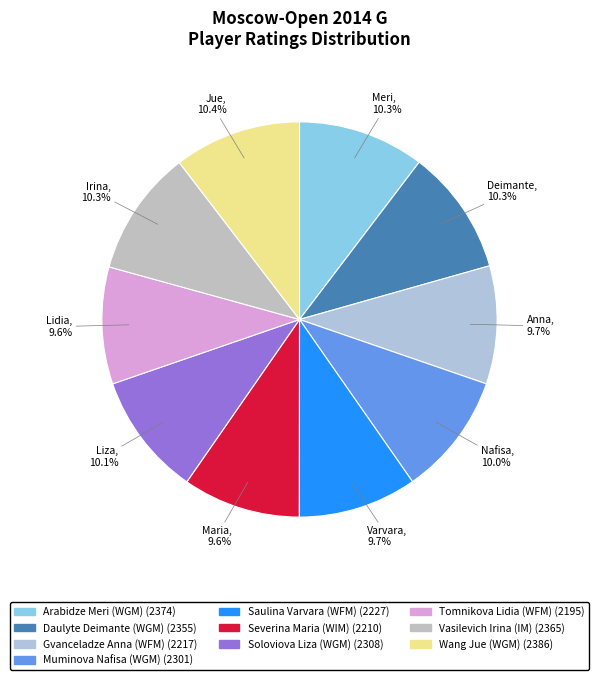

Rank the categories by value from highest to lowest.

Wang Jue (WGM), Arabidze Meri (WGM), Vasilevich Irina (IM), Daulyte Deimante (WGM), Soloviova Liza (WGM), Muminova Nafisa (WGM), Saulina Varvara (WFM), Gvanceladze Anna (WFM), Severina Maria (WIM), Tomnikova Lidia (WFM)